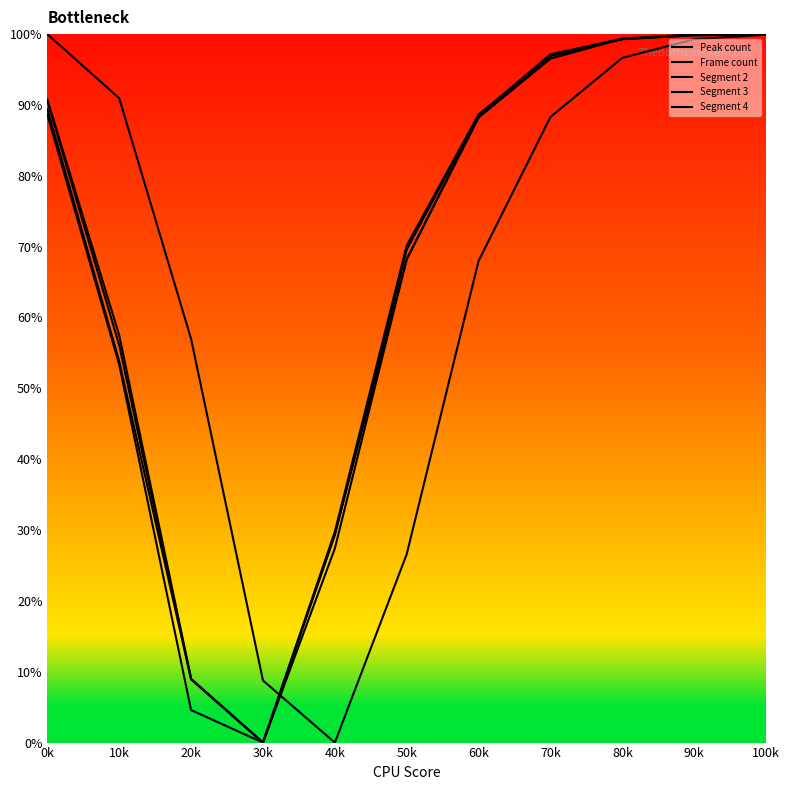

True or false: Segment 4 has more than 0 interior local peaks.

False